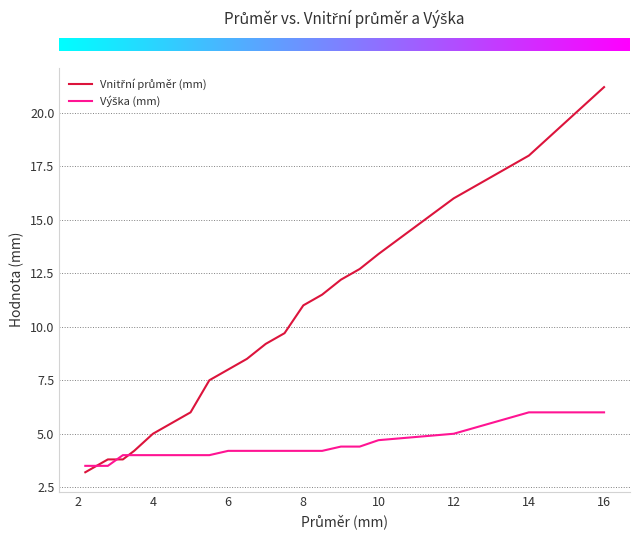

What is the greatest value displayed?

21.2